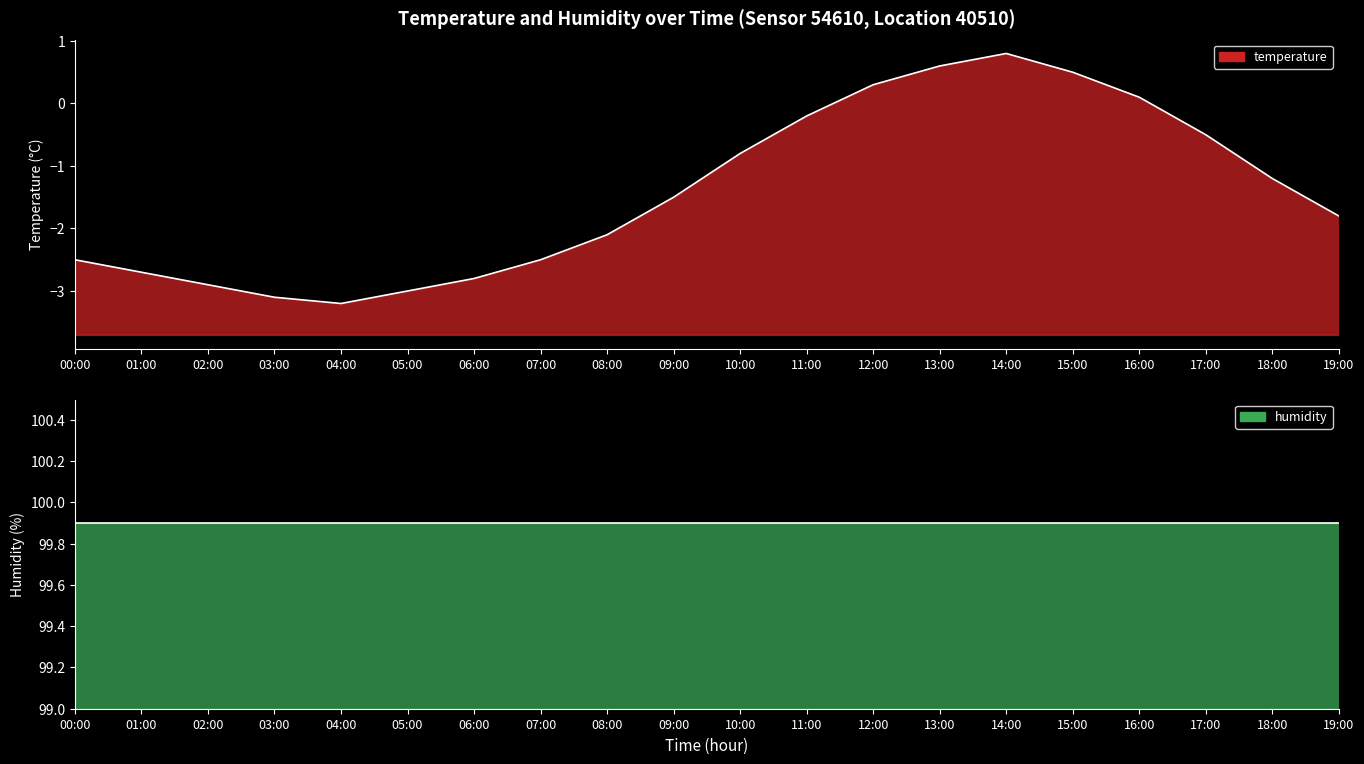

Which category has the lowest value across all series?

04:00